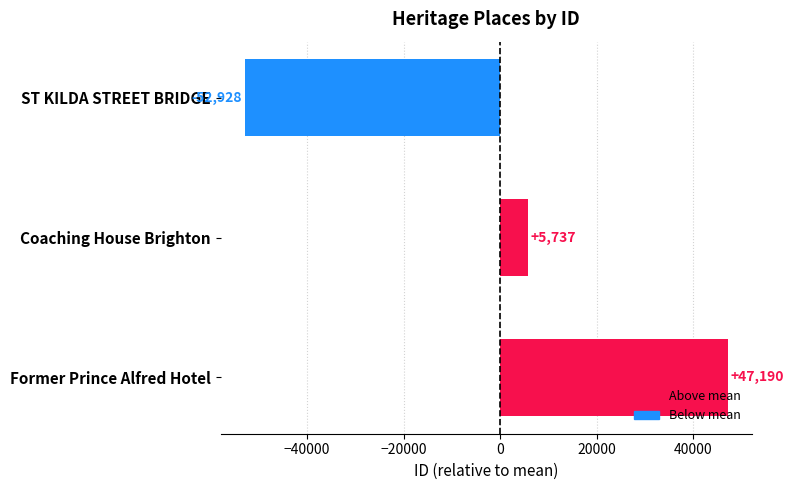

Between Coaching House Brighton and ST KILDA STREET BRIDGE, which is larger?

Coaching House Brighton